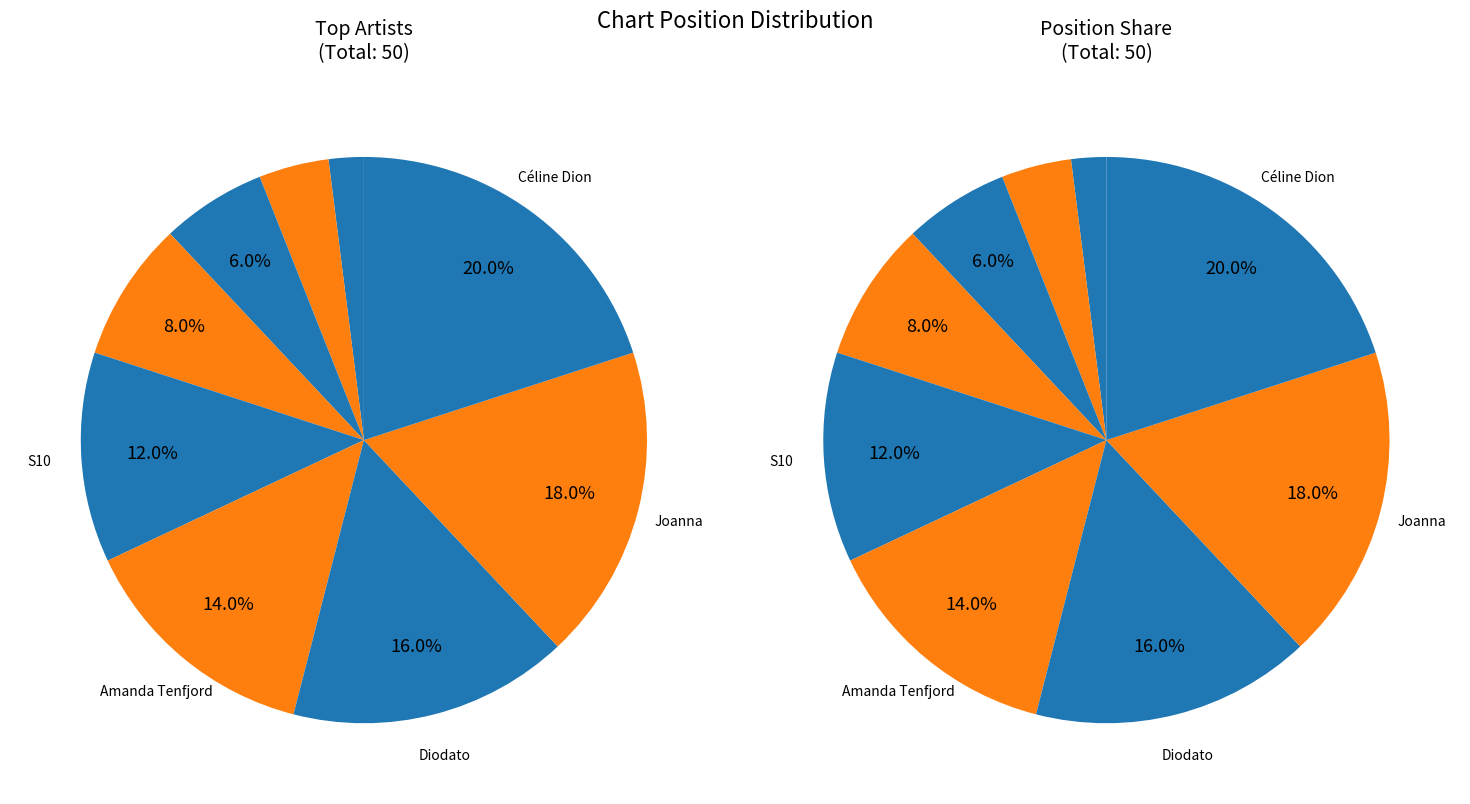

To the nearest percent, what is the combined percentage of Amanda Tenfjord and Cornelia Jakobs?

22%